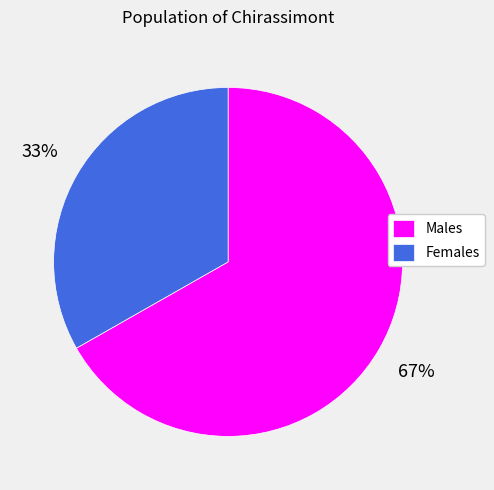

How many slices are in this pie chart?

2